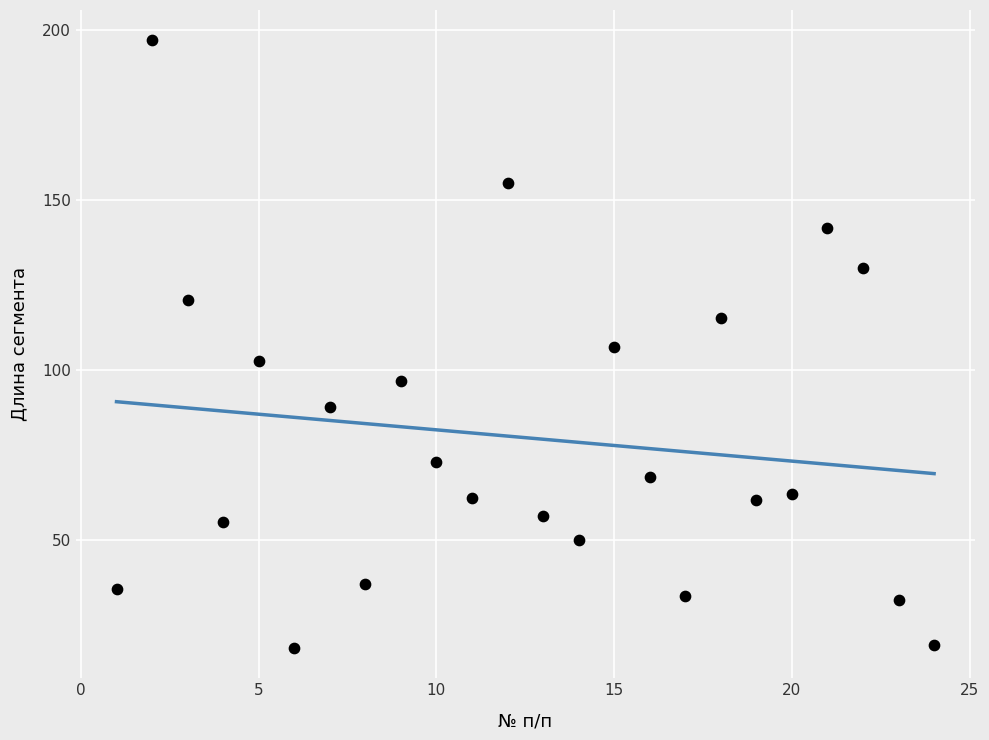

What is the range of Y values (max minus min)?

178.5